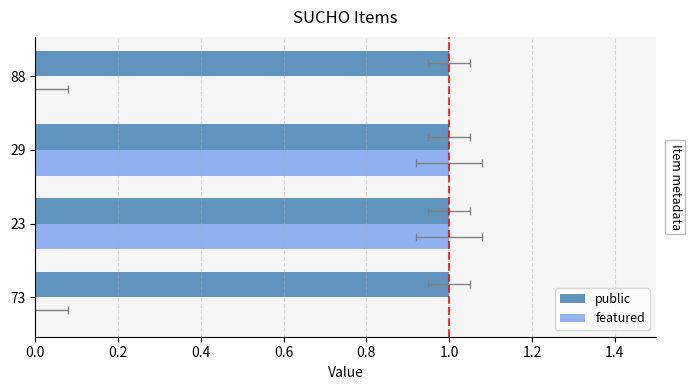

Is the value of public at 0.2 greater than the value of featured at 0.0?

Yes